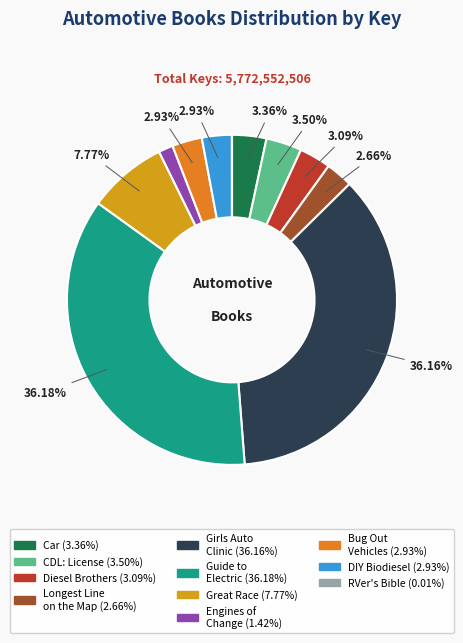

Is there any slice that represents more than half of the pie?

No